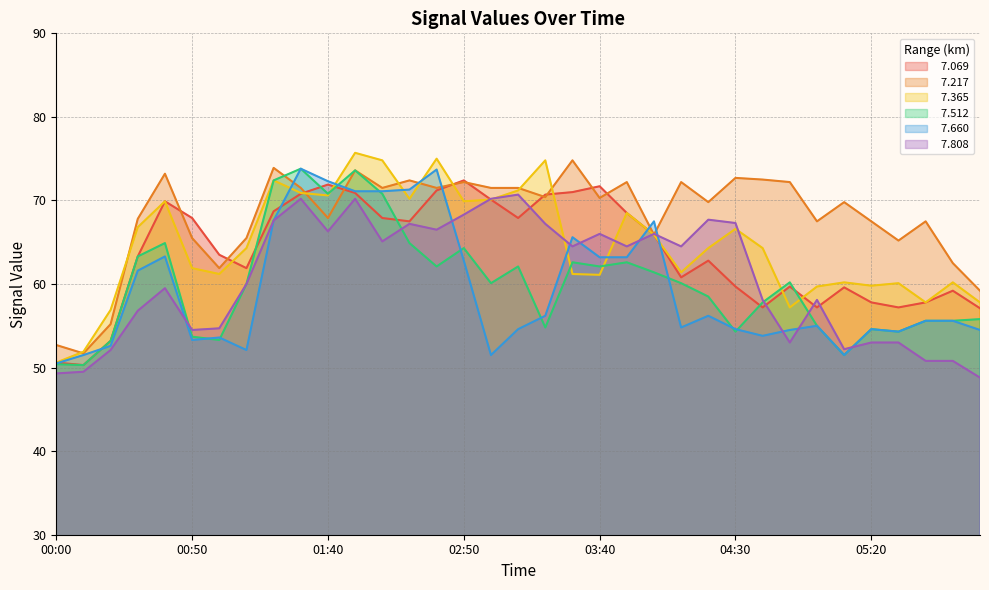

How many times do   7.512 and   7.365 cross each other?

5